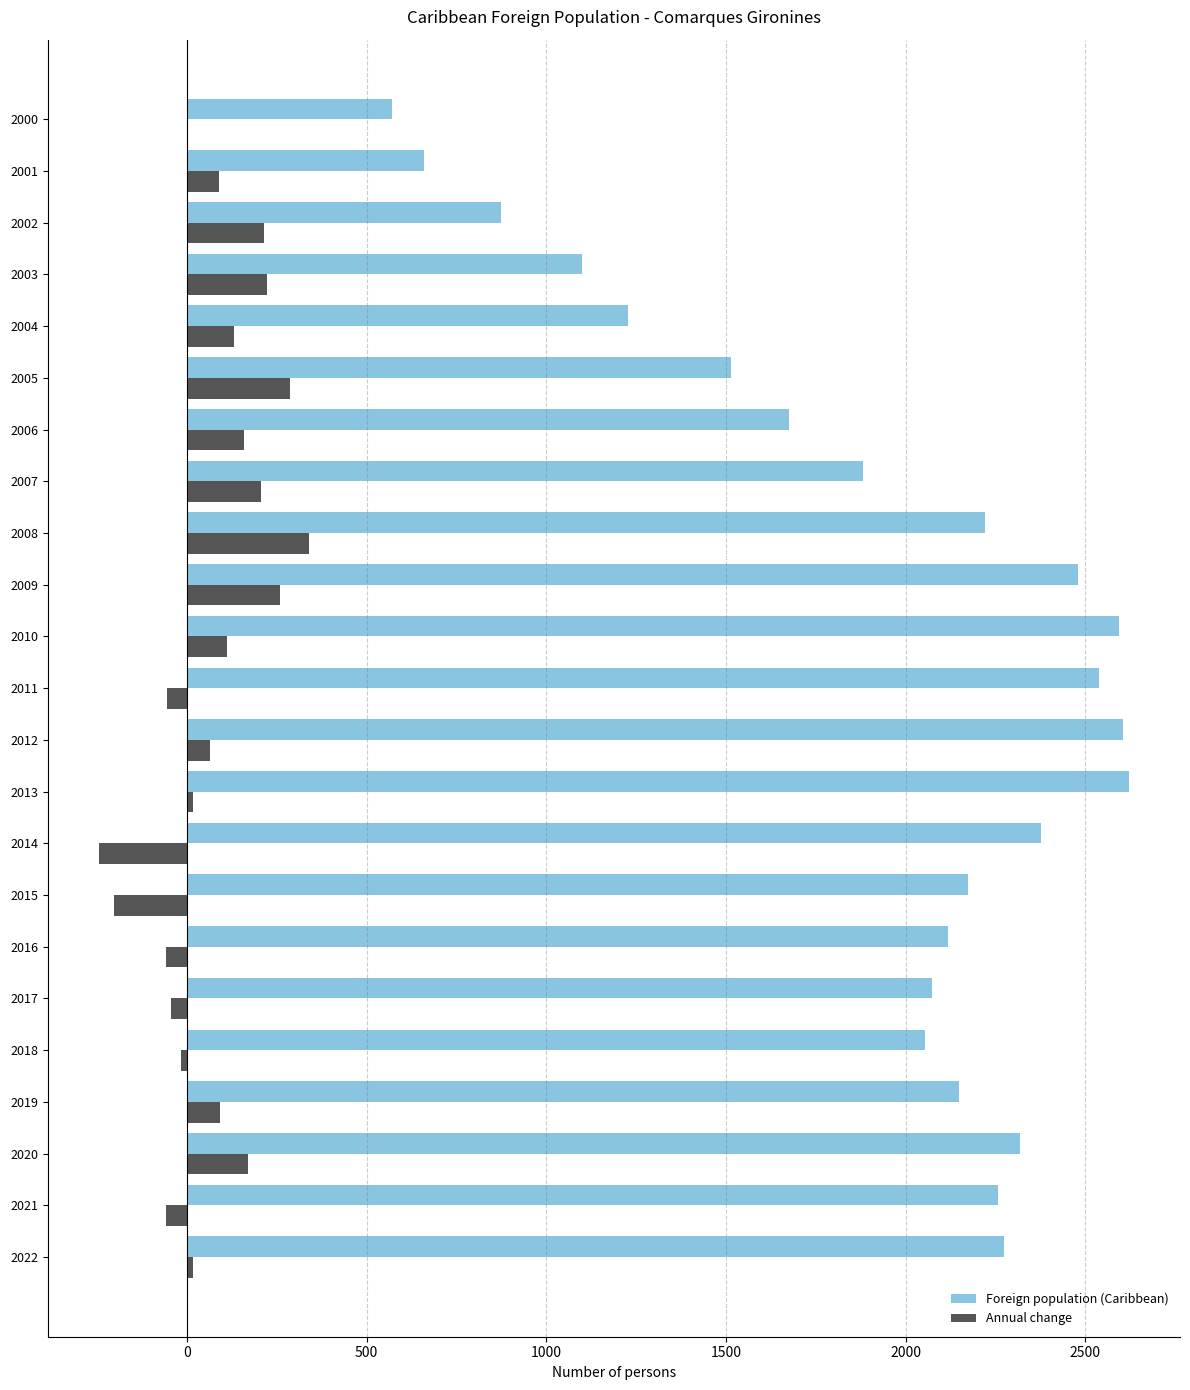

True or false: Foreign population (Caribbean) has a value of 2604 at 2012.

True